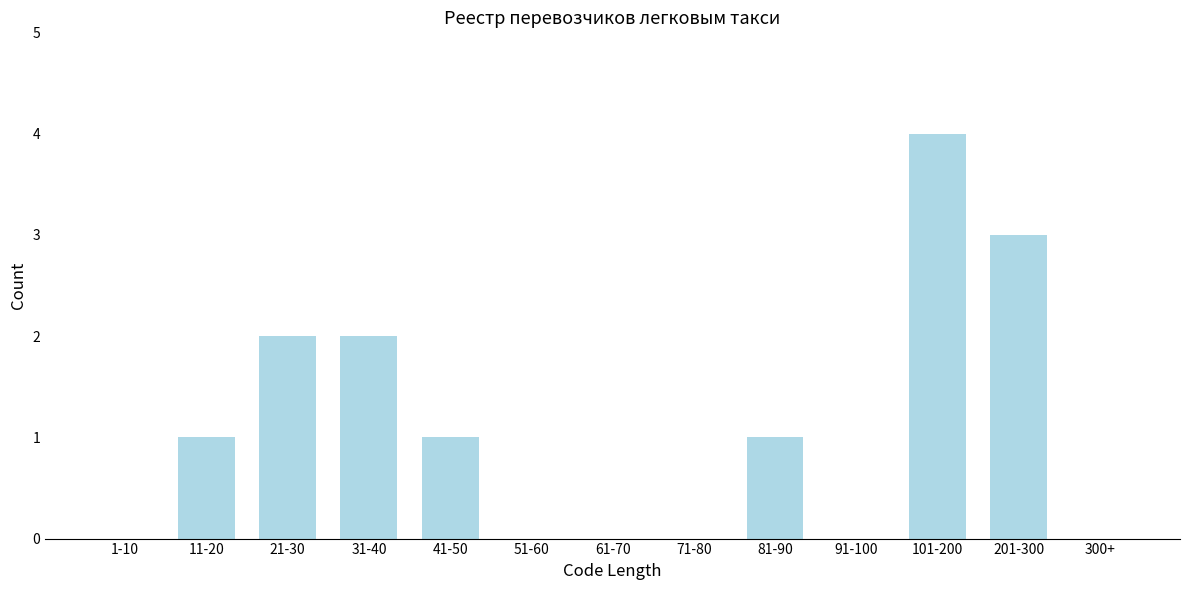

Reading left to right, list all the values displayed in this chart.

1-10=0	11-20=1	21-30=2	31-40=2	41-50=1	51-60=0	61-70=0	71-80=0	81-90=1	91-100=0	101-200=4	201-300=3	300+=0